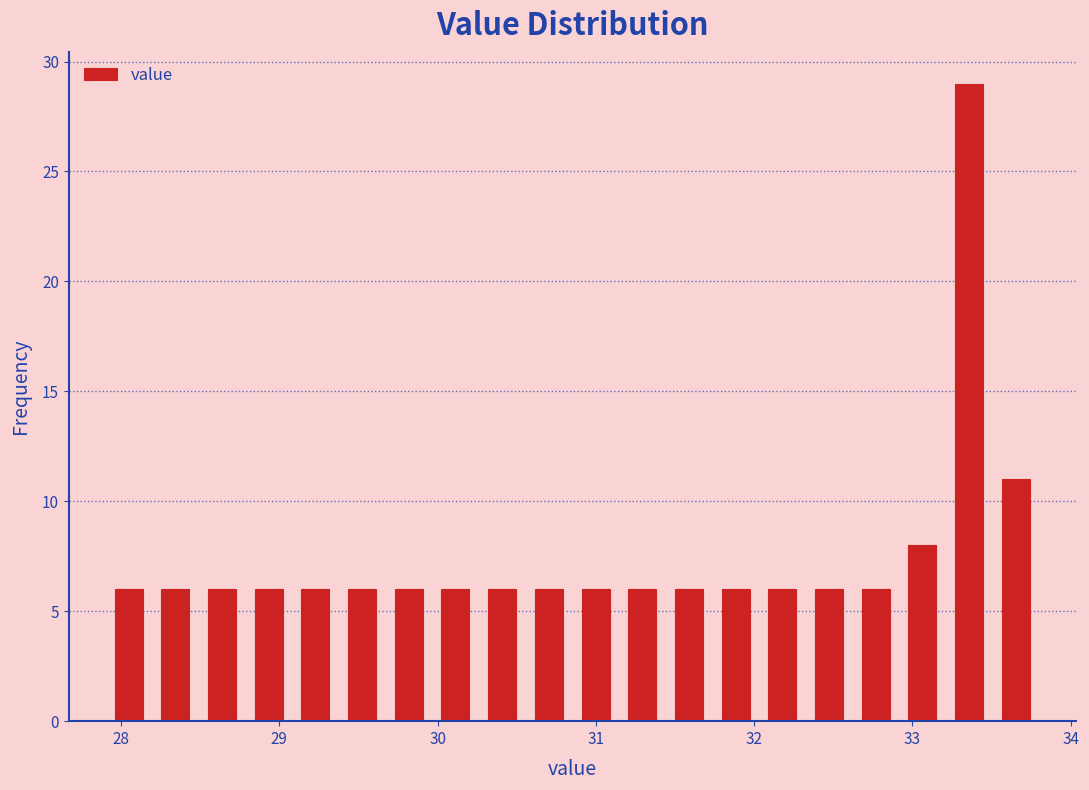

Read against the x-axis, roughly where is the centre of the tallest bar?

33.4